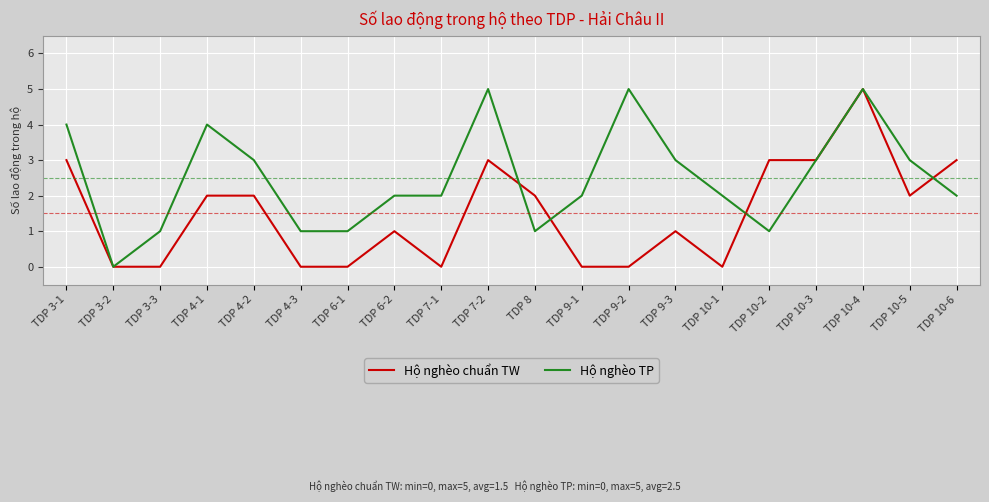

Which series changed the most between TDP 6-2 and TDP 7-2?

Hộ nghèo TP